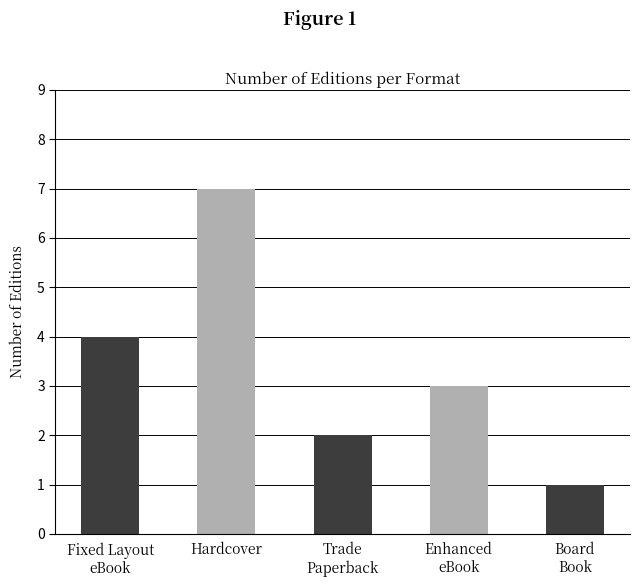

Between Trade
Paperback and Fixed Layout
eBook, which is larger?

Fixed Layout
eBook